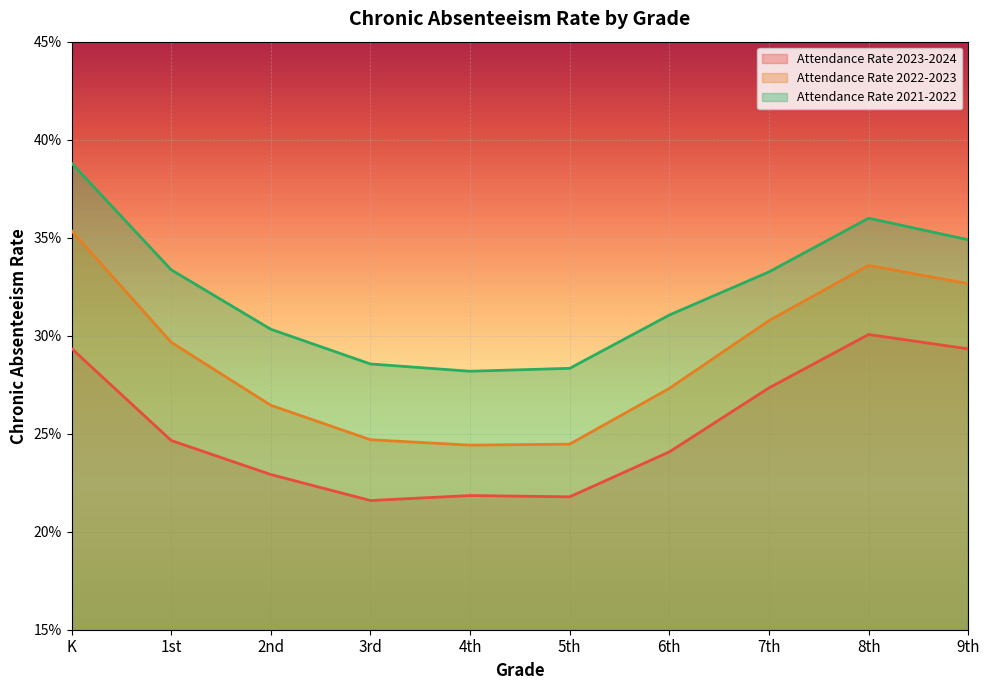

Is the value of Attendance Rate 2021-2022 at K greater than the value of Attendance Rate 2023-2024 at 2nd?

Yes